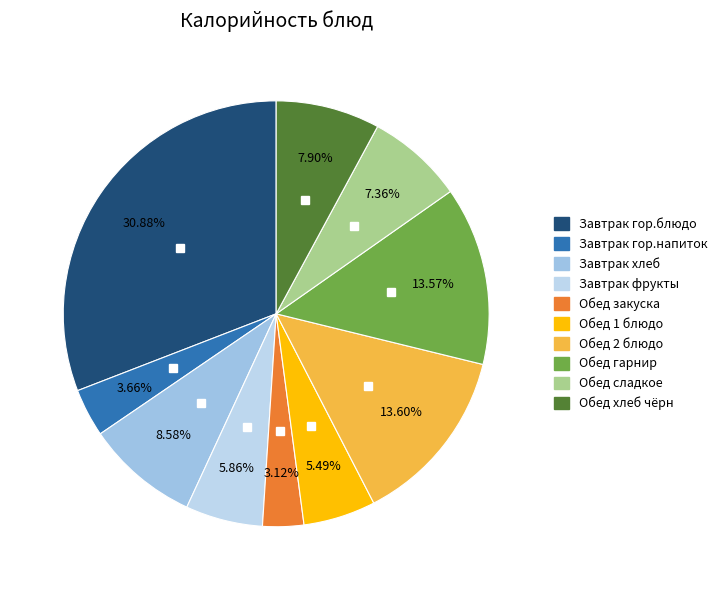

Is it true that Обед 1 блюдо is 17% of the pie?

False